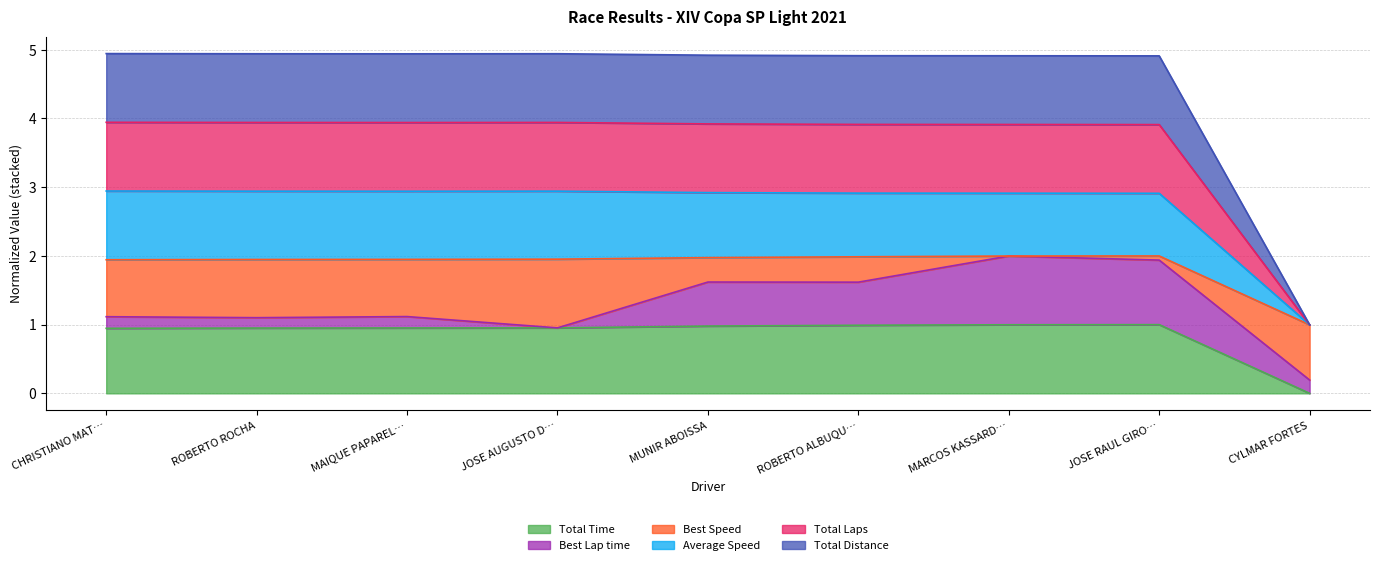

Which category has the lowest value across all series?

CYLMAR FORTES